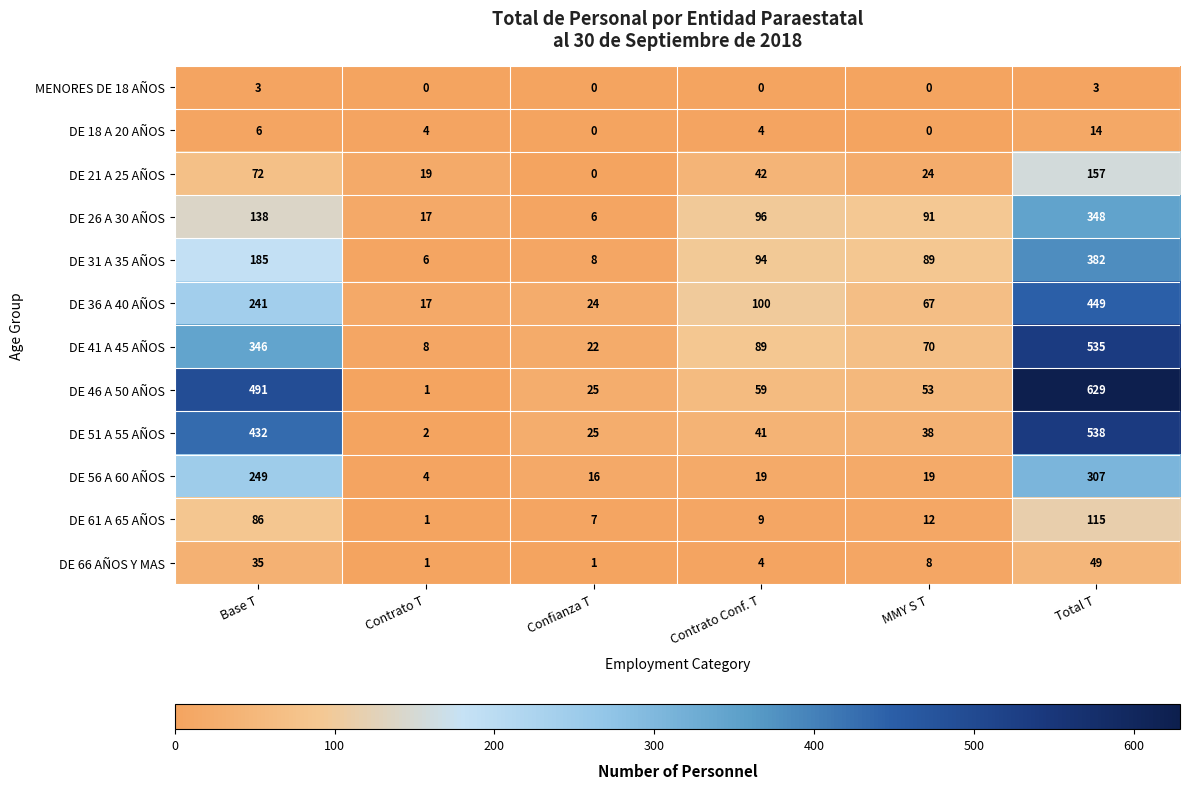

What is the difference between the second highest and minimum values in the DE 66 AÑOS Y MAS series?

34